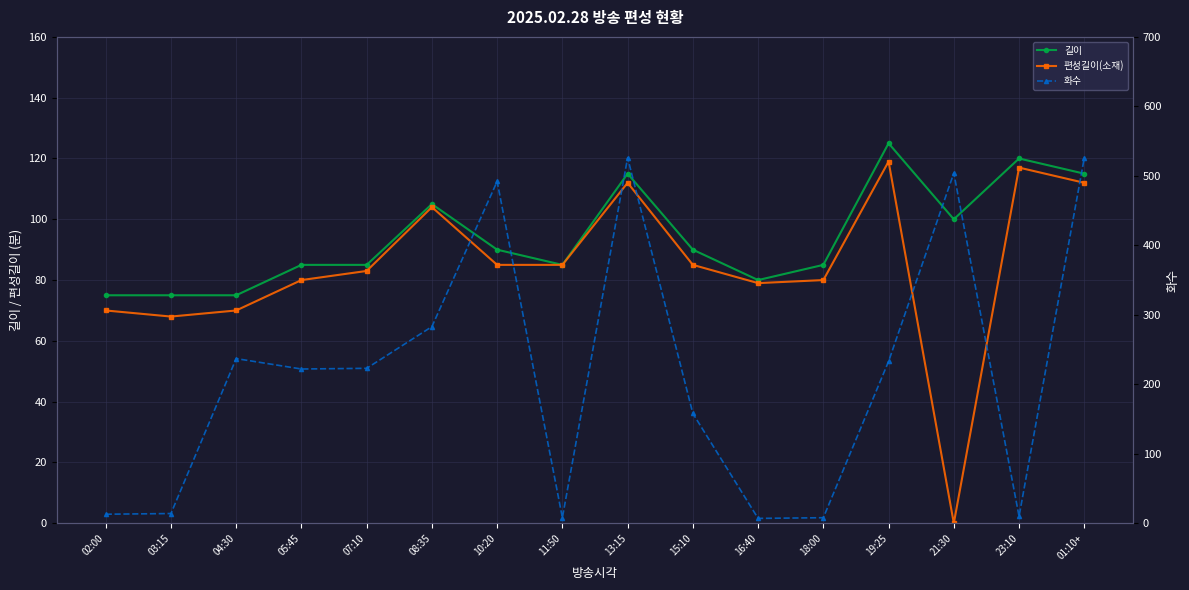

How many lines are shown in the chart?

3